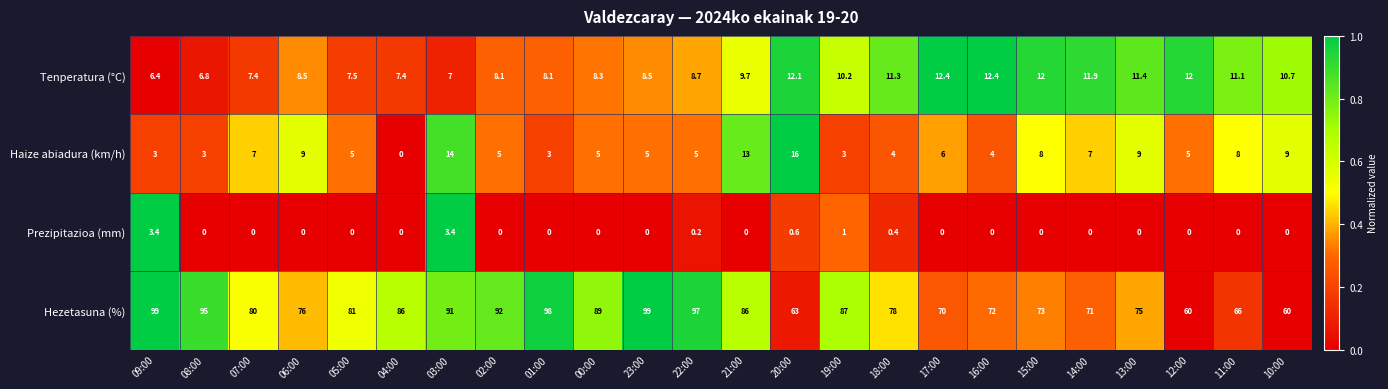

What is the difference between the Hezetasuna (%) values at 06:00 and 05:00?

5.0